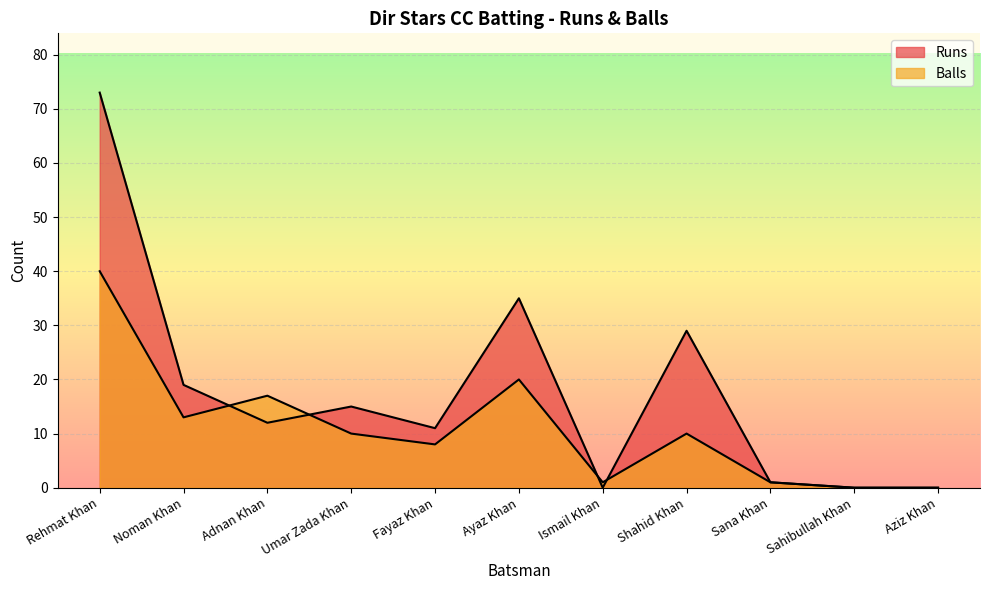

The value of Balls at Noman Khan is 13. True or false?

True